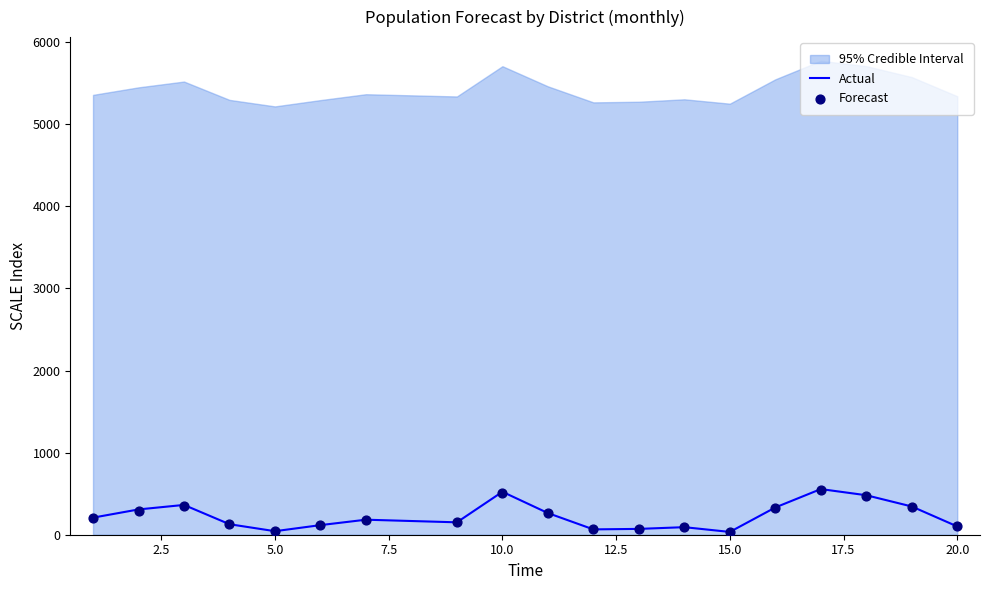

Which series has the largest Y range (max minus min)?

Actual